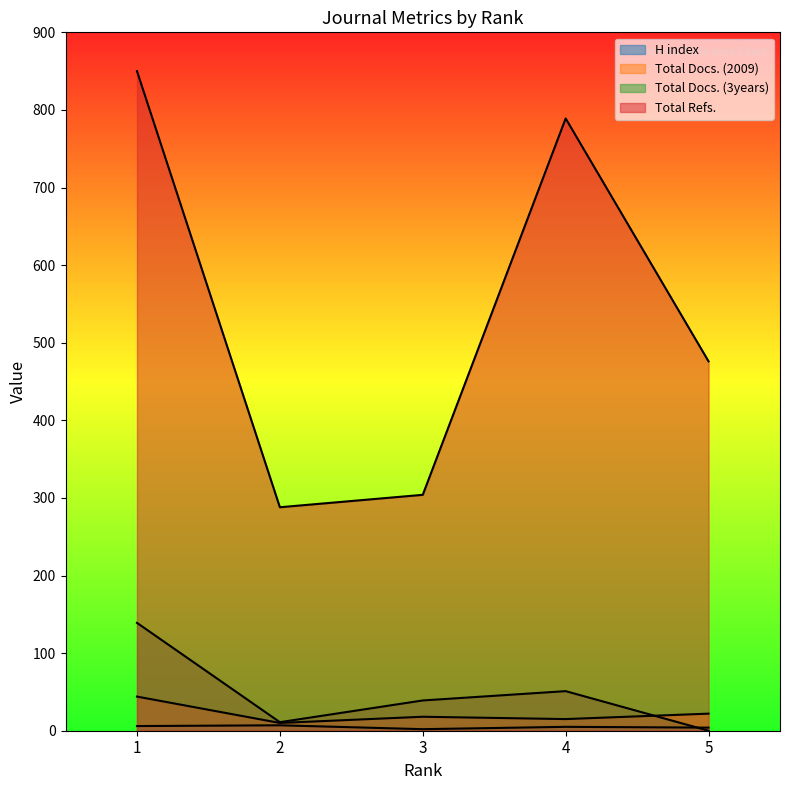

True or false: Total Docs. (3years) and Total Refs. cross at least once.

False